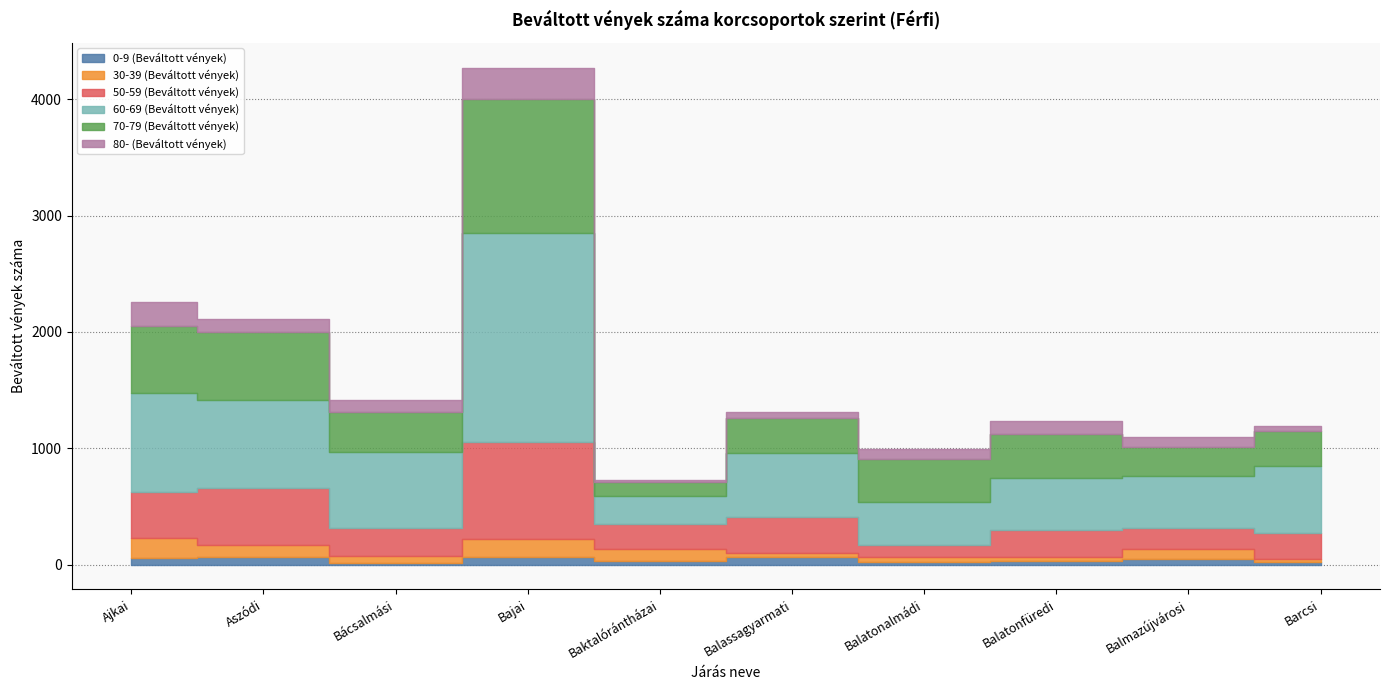

Reading right to left, transcribe all the data shown in this chart.

0-9 (Beváltott vények): 22.0	46.0	27.0	22.0	62.0	31.0	65.0	17.0	63.0	60.0
30-39 (Beváltott vények): 28.0	87.0	35.0	46.0	40.0	100.0	153.0	56.0	107.0	167.0
50-59 (Beváltott vények): 224.0	184.0	233.0	101.0	308.0	214.0	835.0	240.0	492.0	401.0
60-69 (Beváltott vények): 578.0	442.0	446.0	372.0	553.0	241.0	1797.0	657.0	751.0	846.0
70-79 (Beváltott vények): 294.0	250.0	379.0	364.0	297.0	124.0	1155.0	345.0	590.0	574.0
80- (Beváltott vények): 42.0	88.0	118.0	91.0	52.0	14.0	268.0	98.0	107.0	212.0